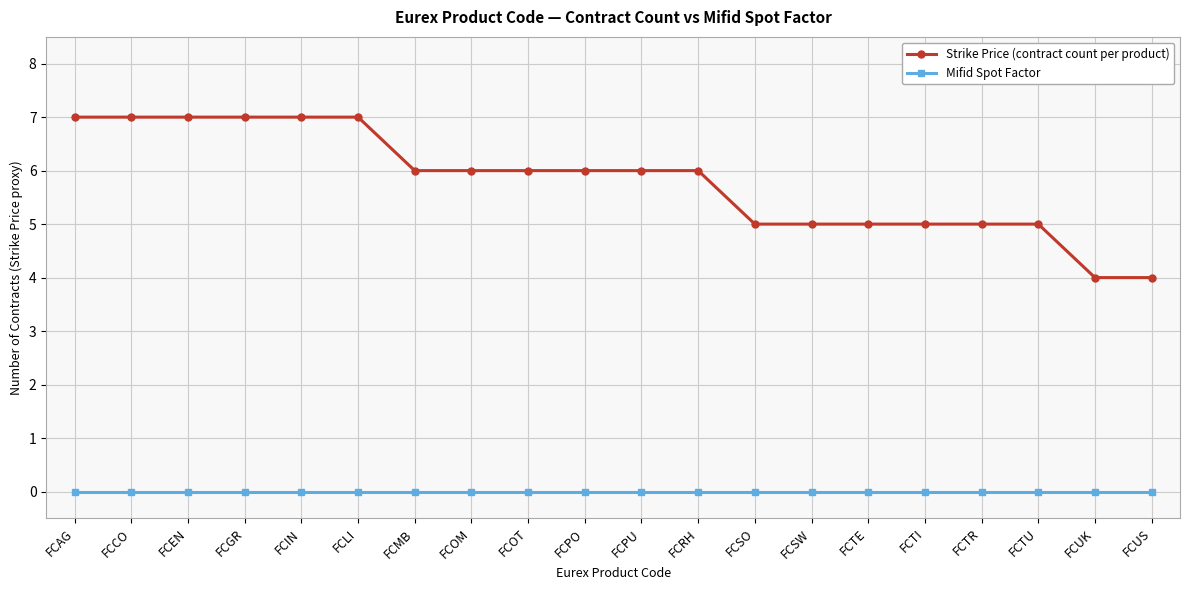

What is the label of the 19th point from the right?

FCCO